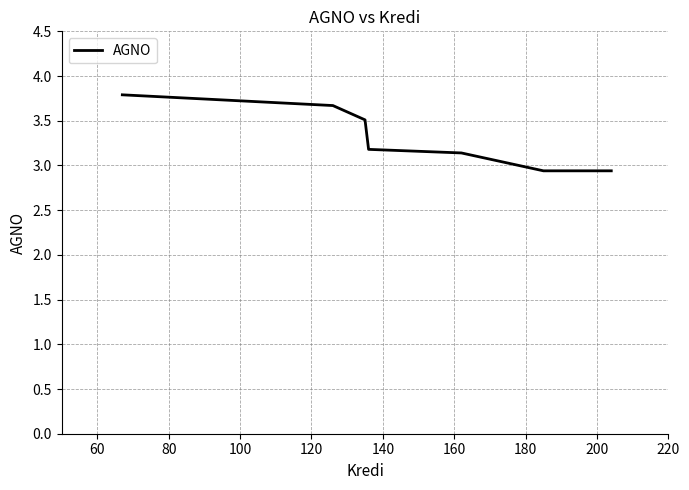

What is the smallest value displayed?

2.9